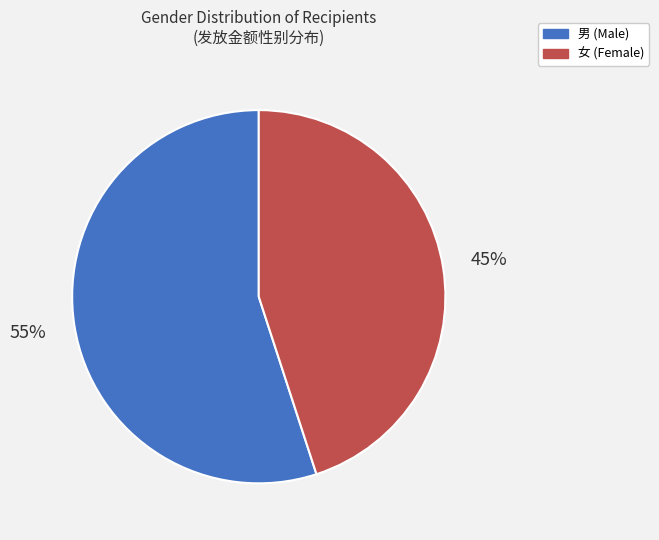

To the nearest percent, what percentage of the pie is 女?

45%